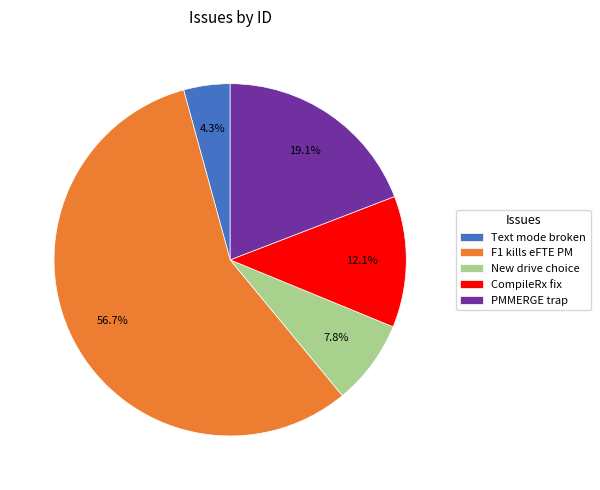

What portion of the pie excludes CompileRx fix?

87.9%